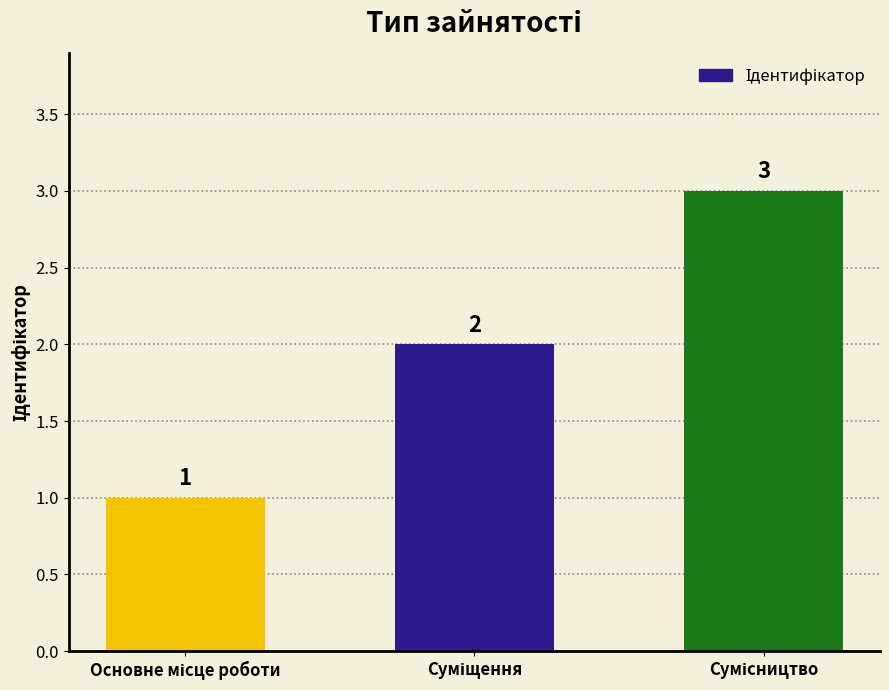

What is the value of the 1st bar from the left?

1